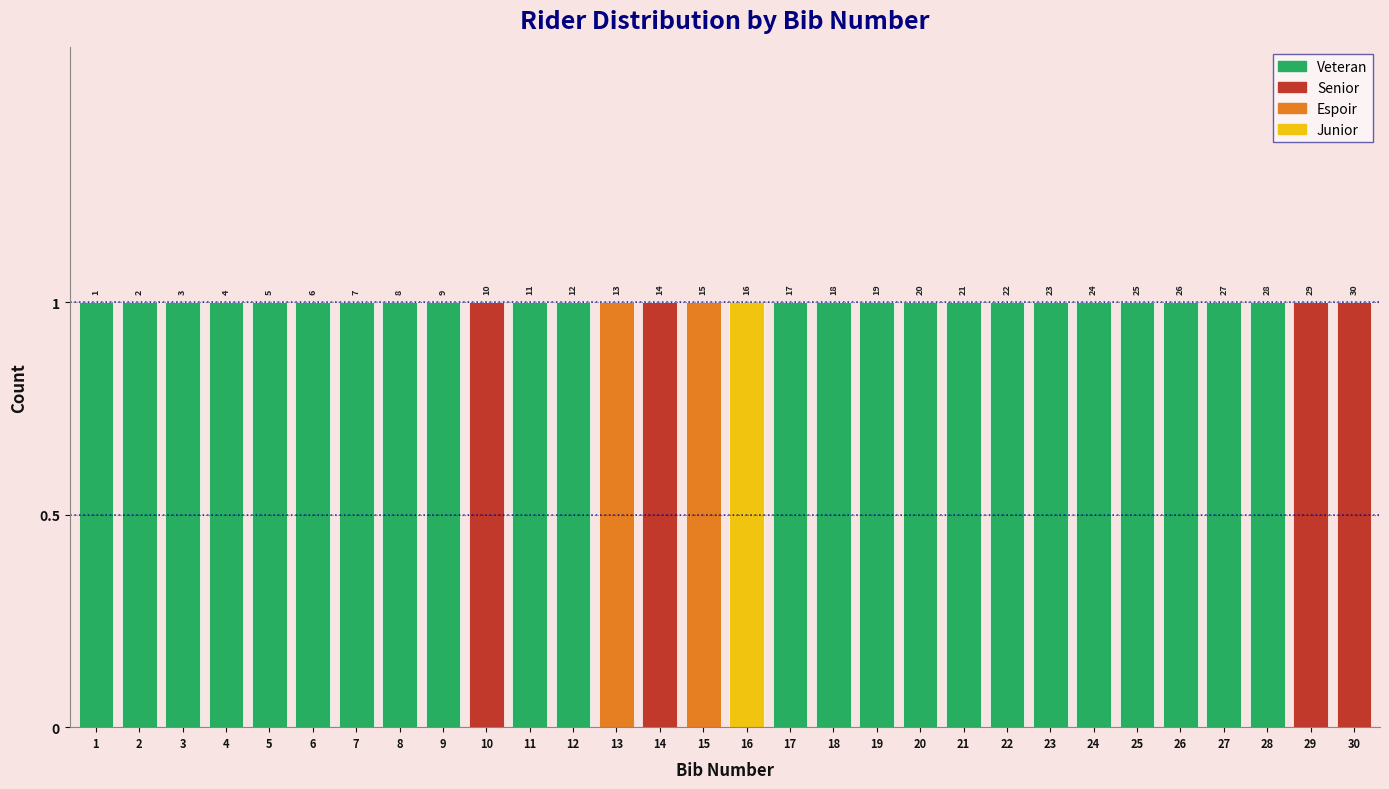

Is it true that Veteran equals 2 at 21?

False